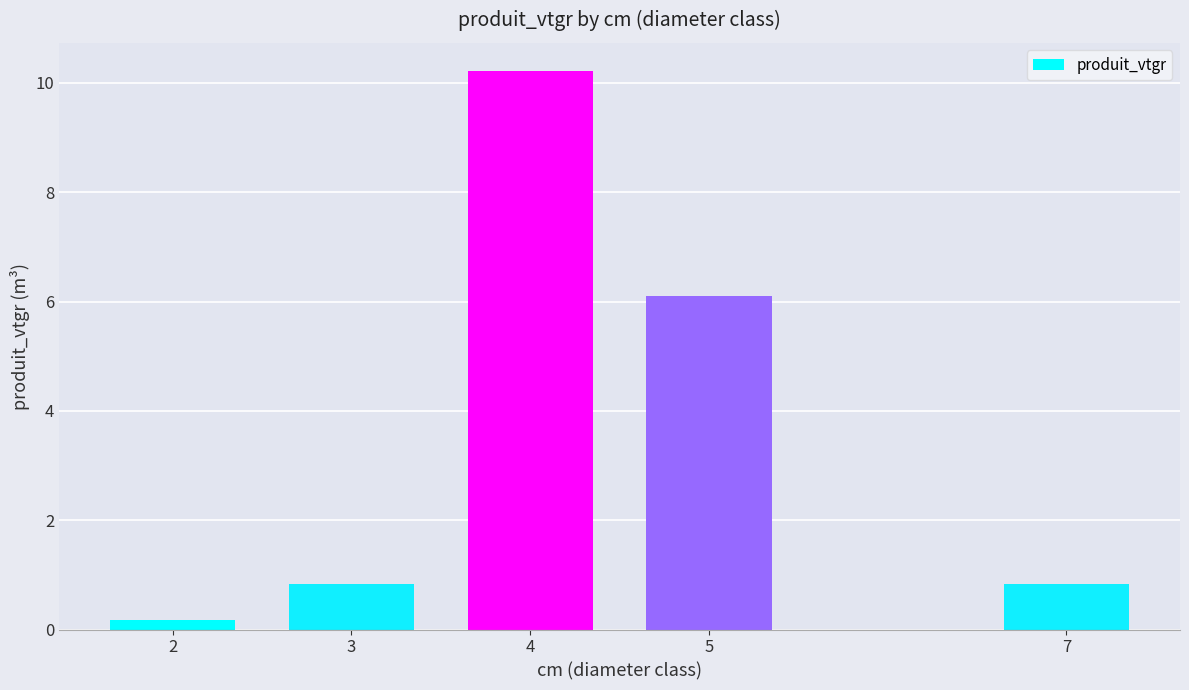

What is the change in value from 2 to 4?

+10.0